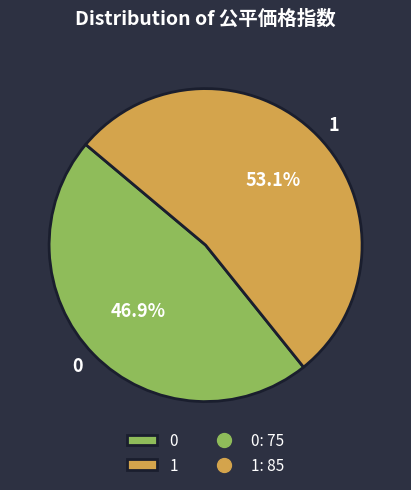

Which category has the biggest portion of the pie?

1